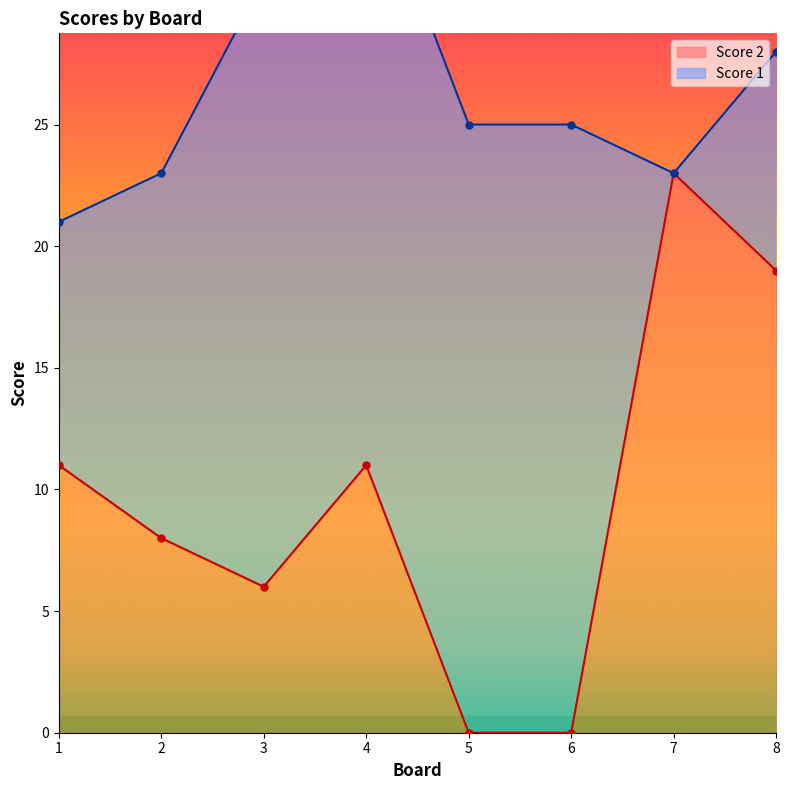

How many data points are less than 11?

4